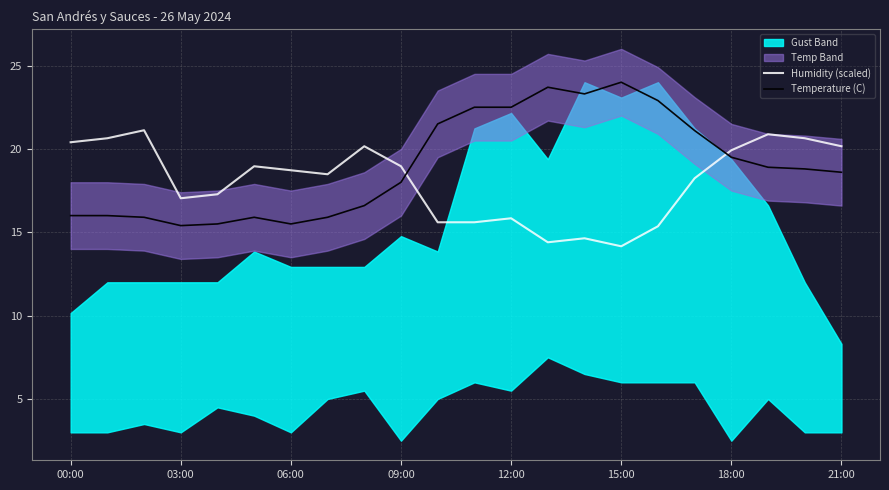

Is it true that Temperature (C) equals 10.3 at 00:00?

False